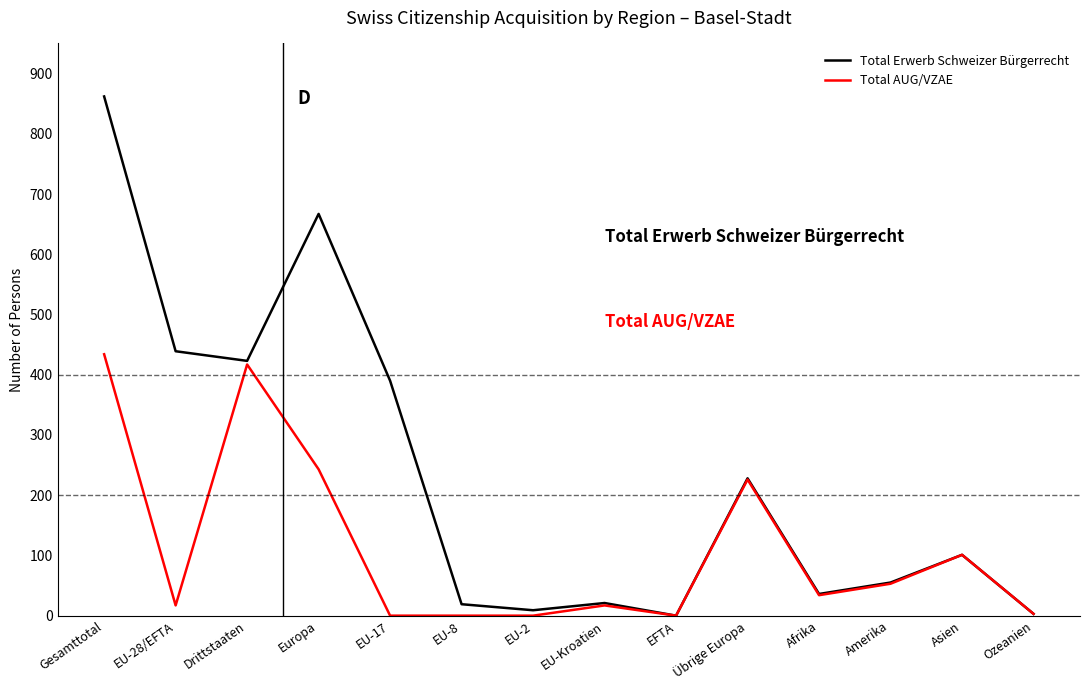

At how many categories does at least one series exceed 547?

2